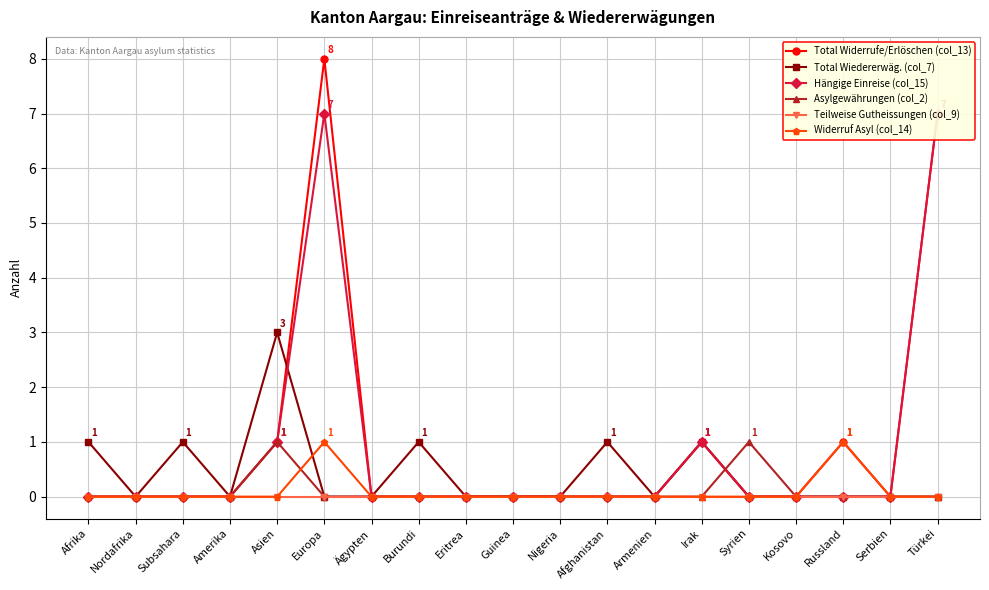

What is the label of the 17th point from the left?

Russland